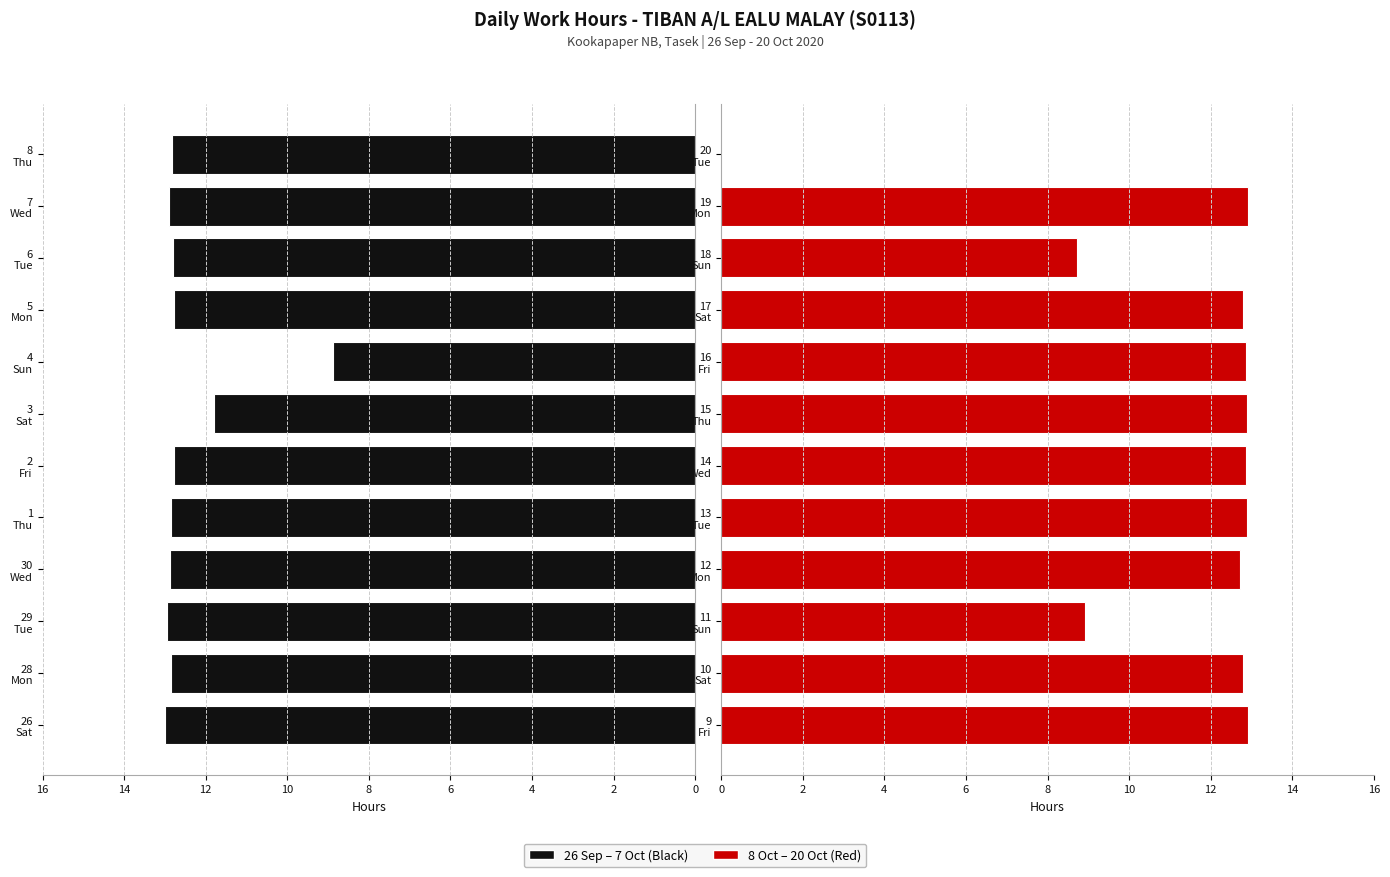

Which has a higher value, 2 or 4?

2